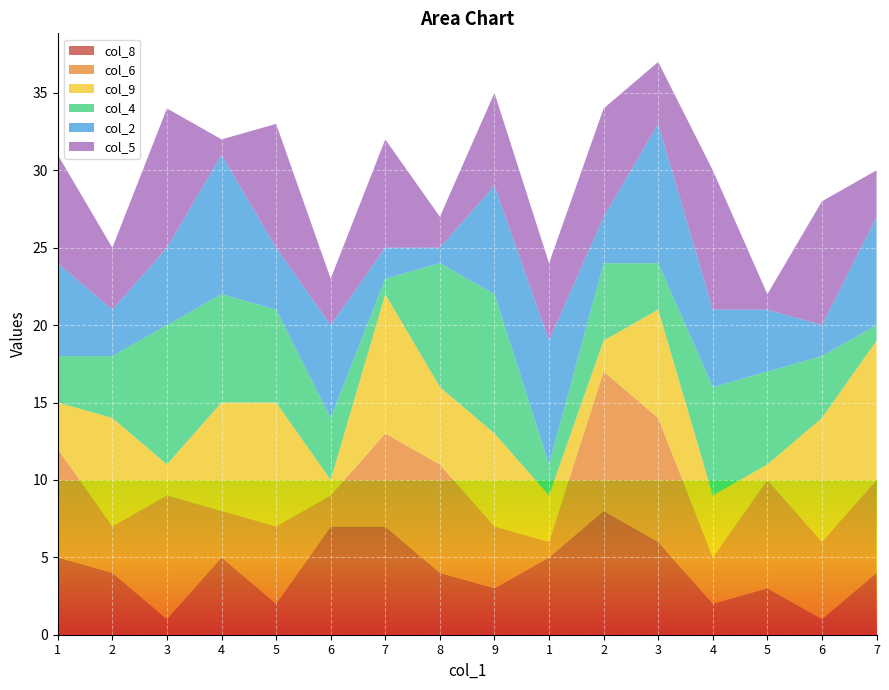

Reading left to right, transcribe all the data shown in this chart.

col_8: 5	4	1	5	2	7	7	4	3	5	8	6	2	3	1	4
col_6: 7	3	8	3	5	2	6	7	4	1	9	8	3	7	5	6
col_9: 3	7	2	7	8	1	9	5	6	3	2	7	4	1	8	9
col_4: 3	4	9	7	6	4	1	8	9	2	5	3	7	6	4	1
col_2: 6	3	5	9	4	6	2	1	7	8	3	9	5	4	2	7
col_5: 7	4	9	1	8	3	7	2	6	5	7	4	9	1	8	3